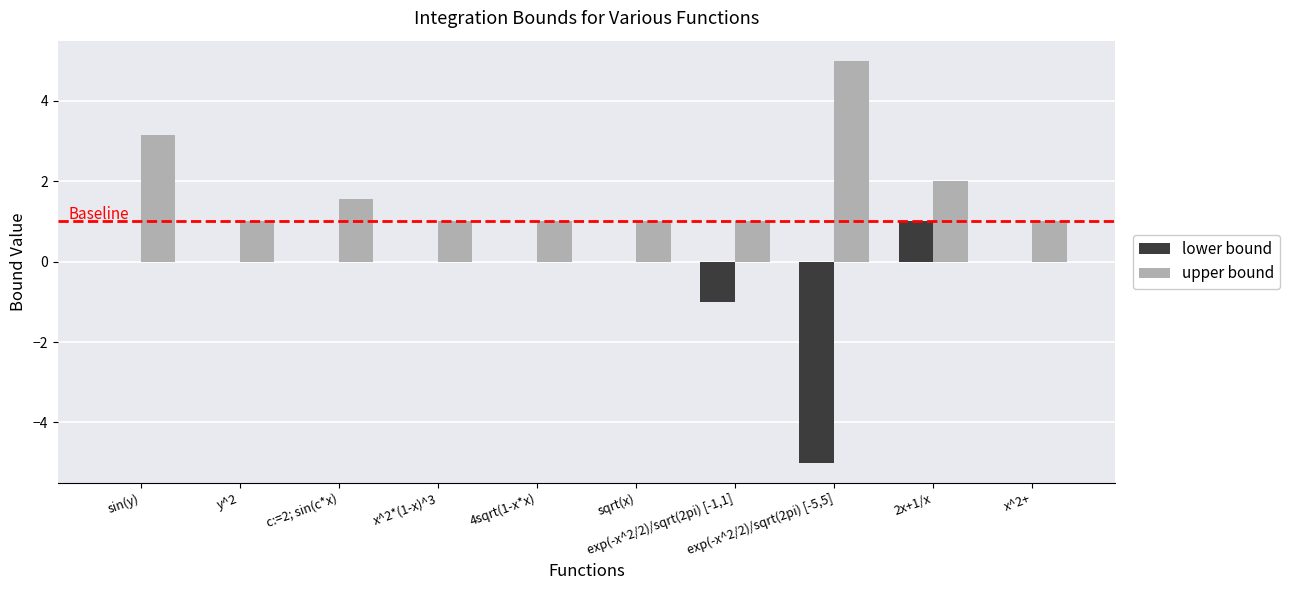

What is the highest value of the lower bound series?

1.0